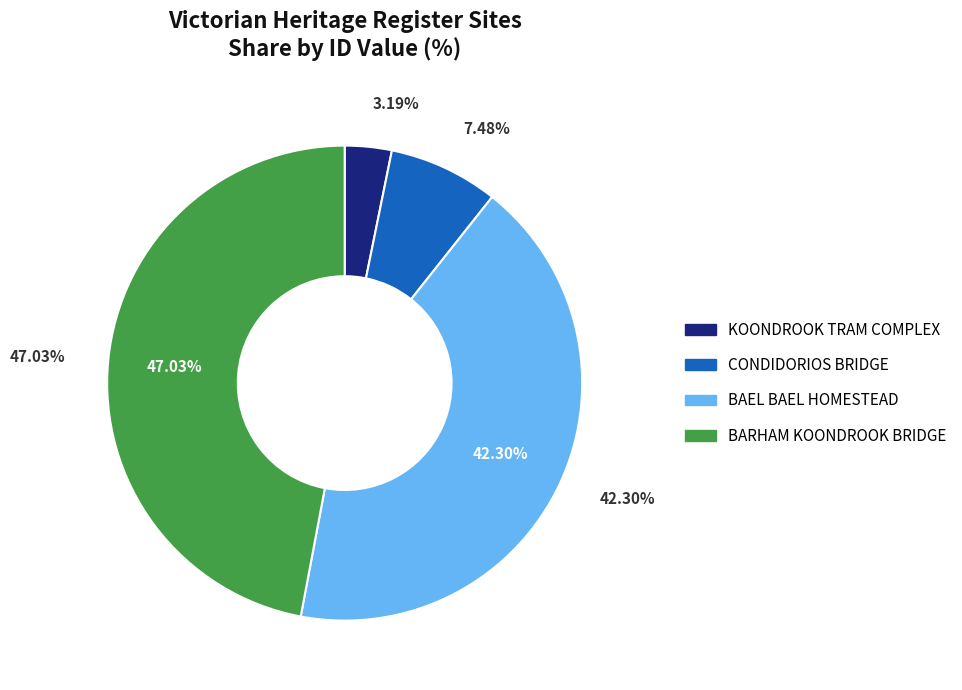

To the nearest percent, what is the combined percentage of KOONDROOK TRAM COMPLEX and CONDIDORIOS BRIDGE?

11%